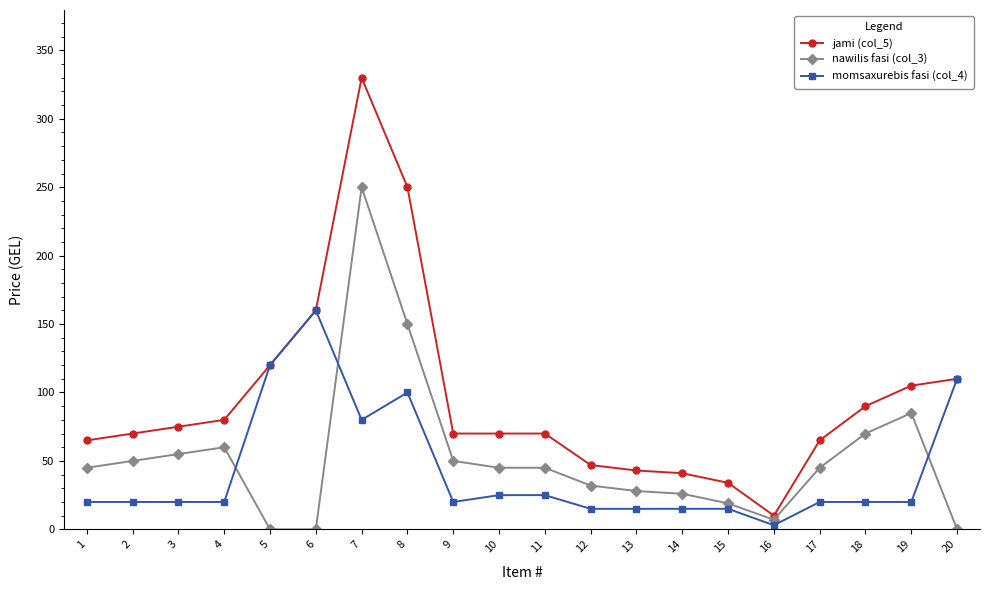

The value of nawilis fasi (col_3) at 20 is 167. True or false?

False